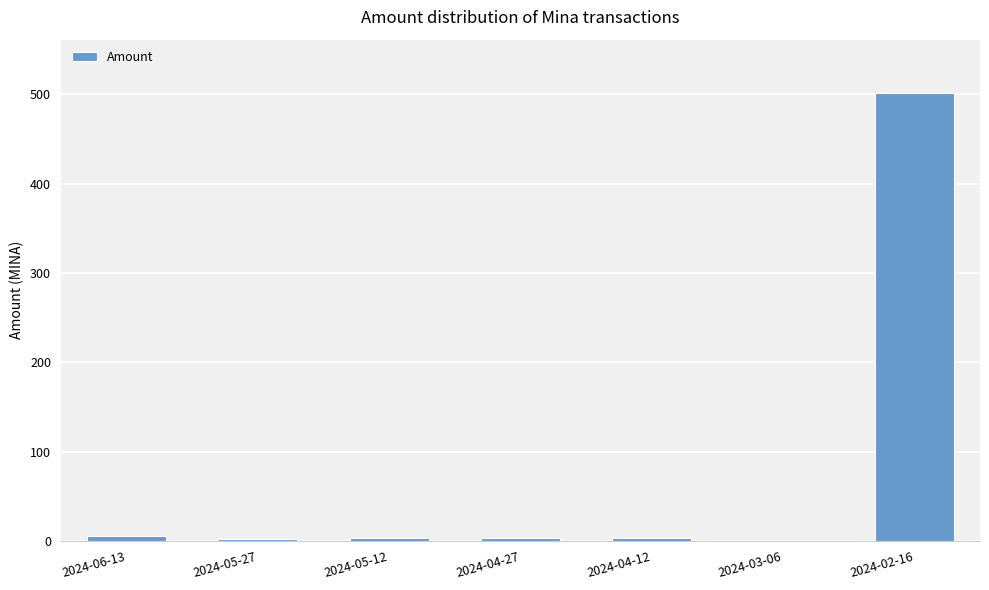

What is the greatest value displayed?

501.0